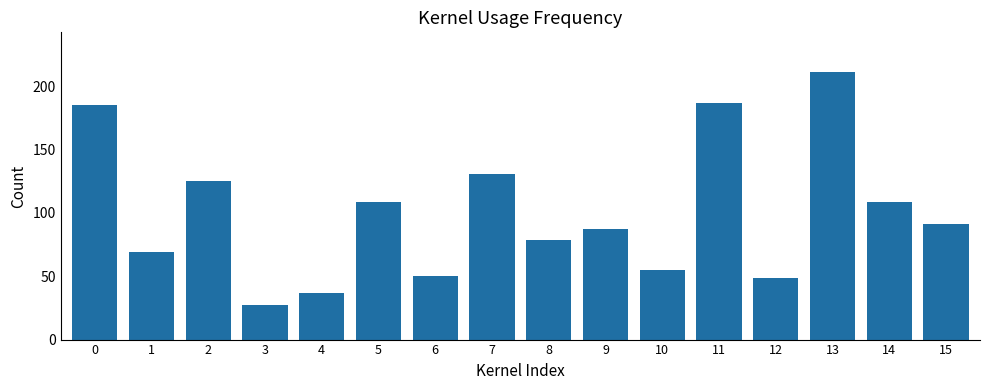

Approximately how many times larger is the value at 1 compared to 11?

0.4